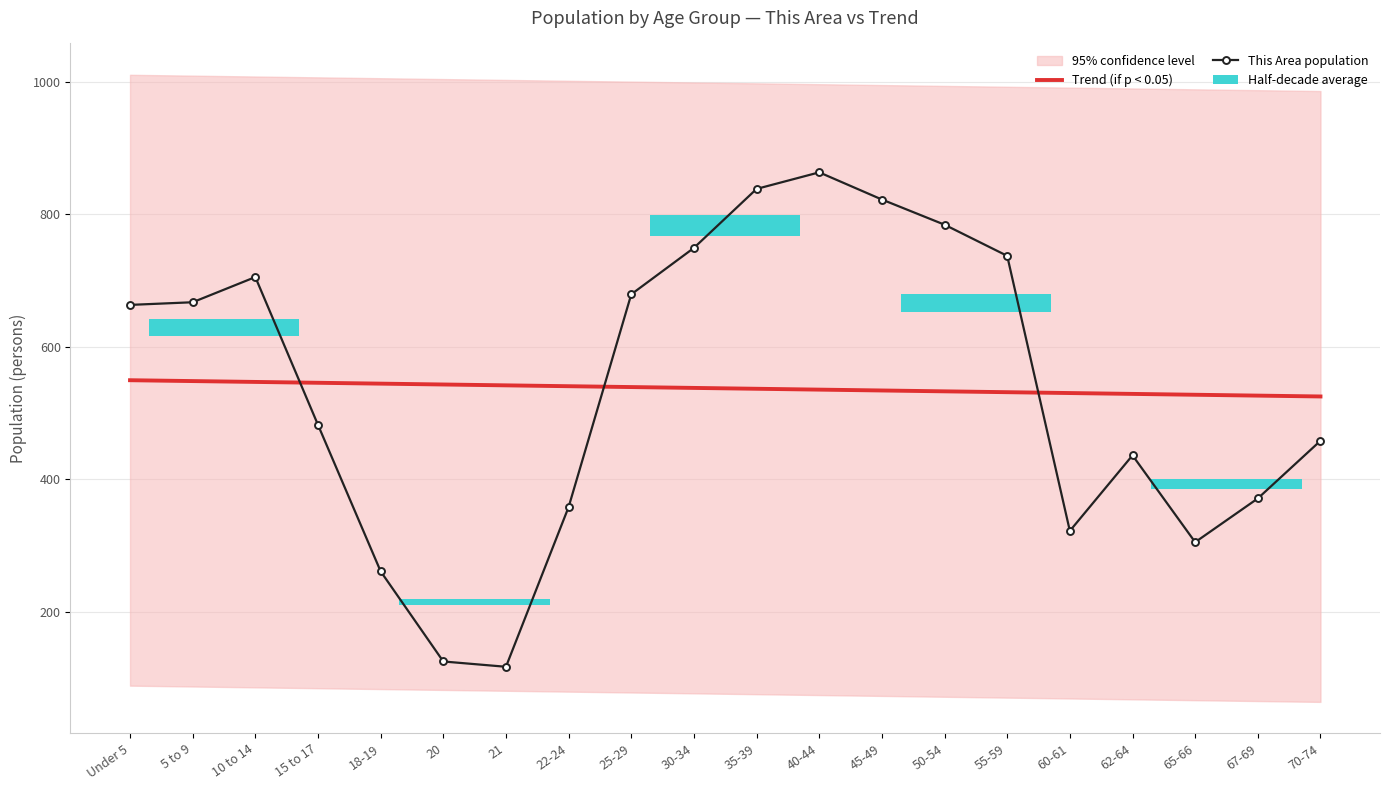

Reading right to left, extract all data points from this chart.

Trend (if p < 0.05): 70-74=524.8	67-69=526.1	65-66=527.4	62-64=528.7	60-61=530.0	55-59=531.3	50-54=532.6	45-49=533.9	40-44=535.2	35-39=536.5	30-34=537.7	25-29=539.0	22-24=540.3	21=541.6	20=542.9	18-19=544.2	15 to 17=545.5	10 to 14=546.8	5 to 9=548.1	Under 5=549.4
This Area population: 70-74=458.0	67-69=371.0	65-66=305.0	62-64=436.0	60-61=322.0	55-59=737.0	50-54=784.0	45-49=822.0	40-44=863.0	35-39=838.0	30-34=749.0	25-29=679.0	22-24=358.0	21=117.0	20=125.0	18-19=261.0	15 to 17=482.0	10 to 14=705.0	5 to 9=667.0	Under 5=663.0